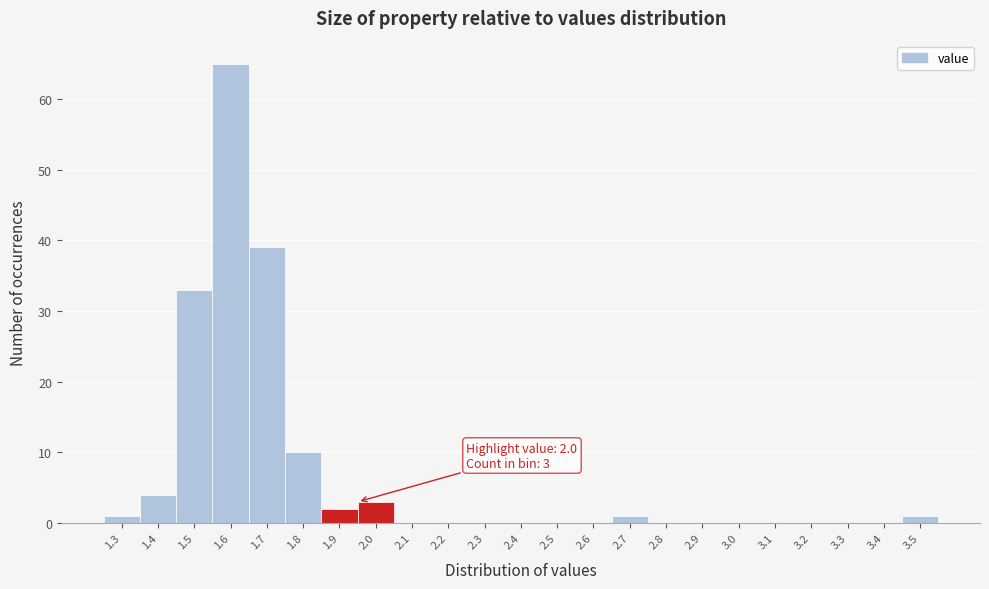

Reading right to left, list all the values displayed in this chart.

3.5=1	3.4=0	3.3=0	3.2=0	3.1=0	3.0=0	2.9=0	2.8=0	2.7=1	2.6=0	2.5=0	2.4=0	2.3=0	2.2=0	2.1=0	2.0=3	1.9=2	1.8=10	1.7=39	1.6=65	1.5=33	1.4=4	1.3=1